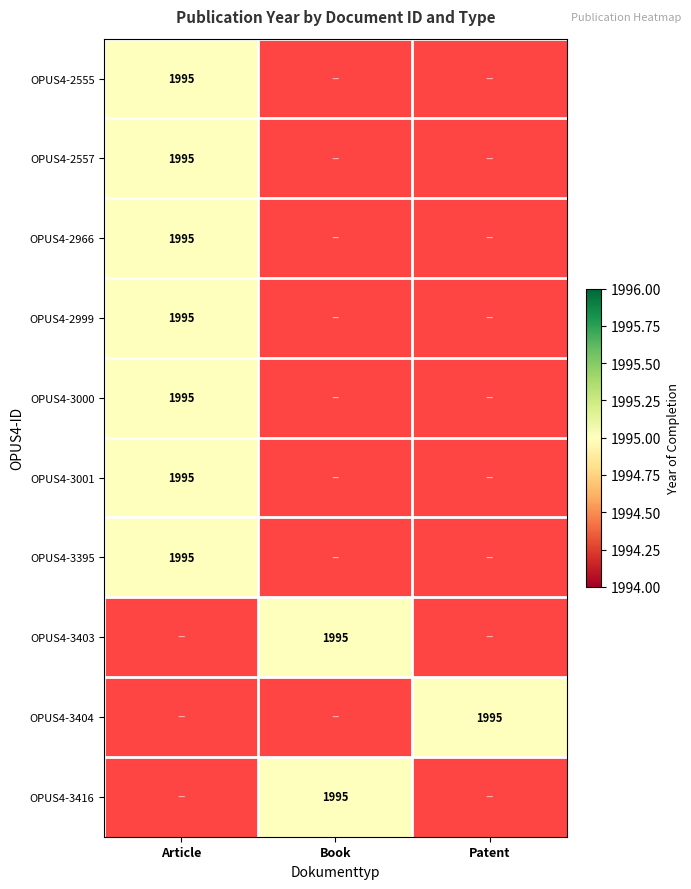

What is the total value across all series at Patent?

1995